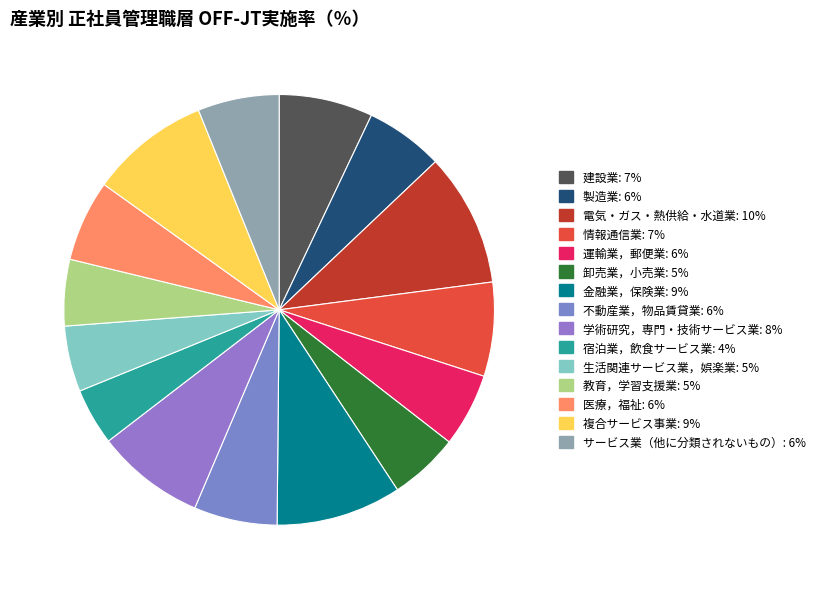

To the nearest percent, what is the difference between the largest and smallest slice percentages?

6%